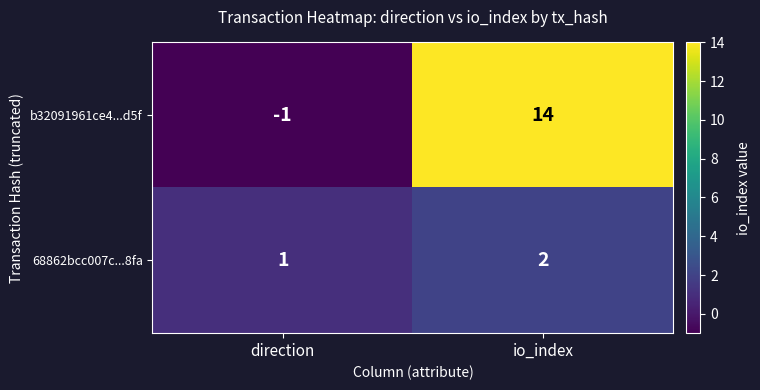

Reading left to right, what are all the values shown in this chart?

b32091961ce4...d5f: -1	14
68862bcc007c...8fa: 1	2